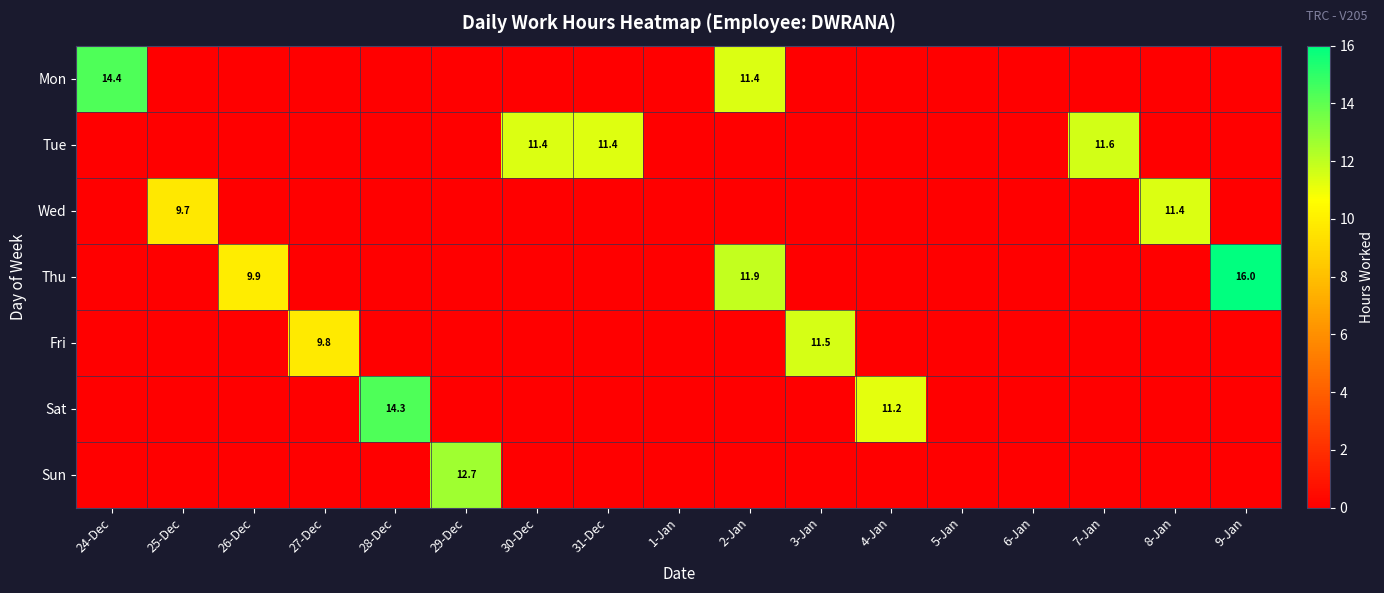

The Wed series shows 9.7 at 25-Dec. True or false?

True